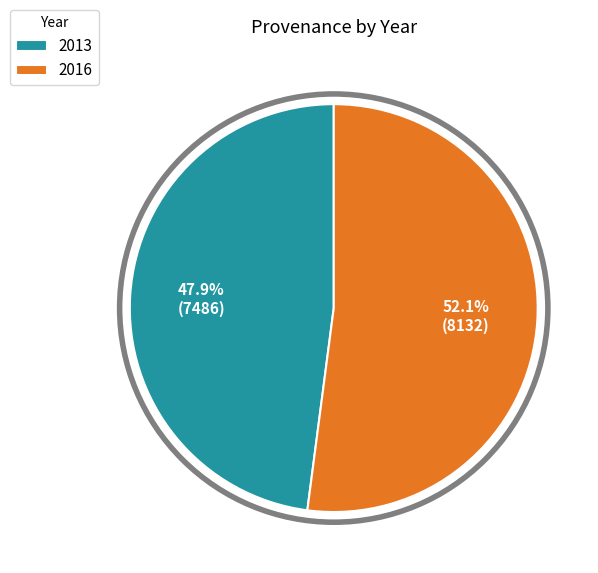

To the nearest percent, what portion does 2016 represent?

52%